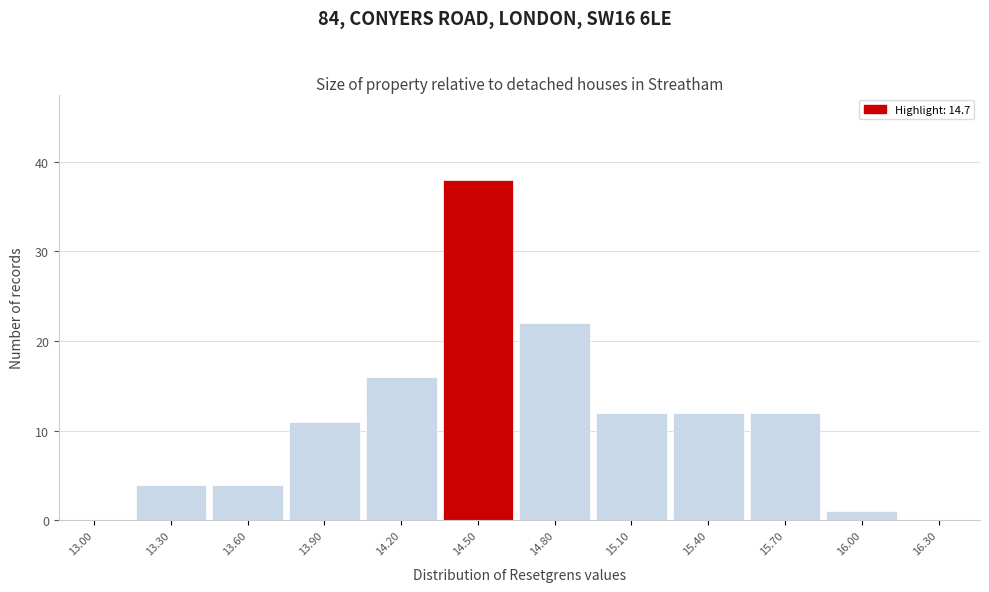

Reading left to right, what are all the values shown in this chart?

13.00=0	13.30=4	13.60=4	13.90=11	14.20=16	14.50=38	14.80=22	15.10=12	15.40=12	15.70=12	16.00=1	16.30=0